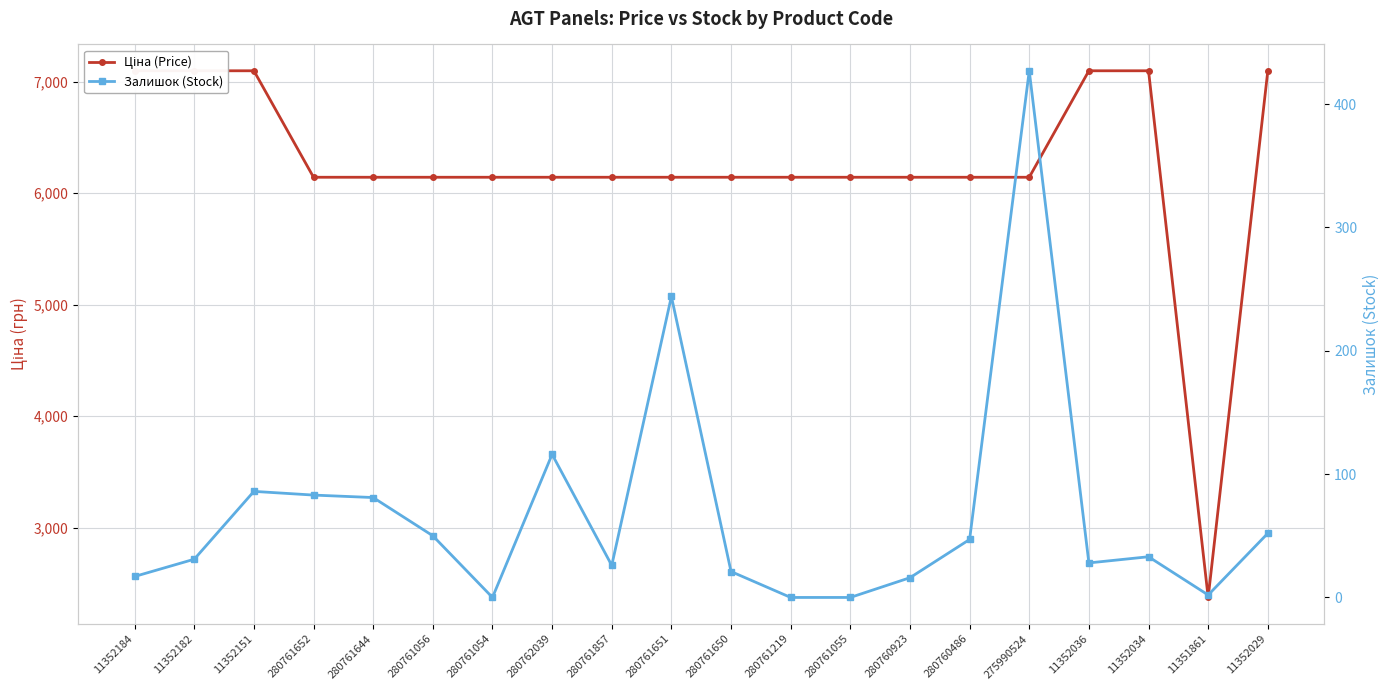

Which series has the largest total across all categories?

Ціна (Price)